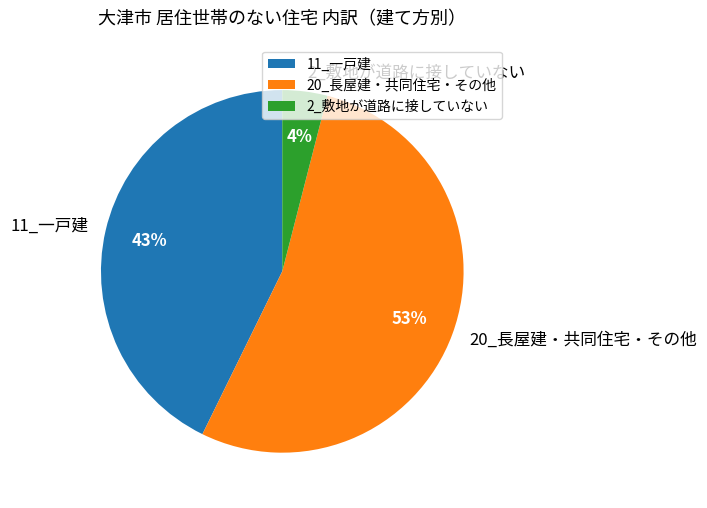

Rank the categories by value from lowest to highest.

2_敷地が道路に接していない, 11_一戸建, 20_長屋建・共同住宅・その他